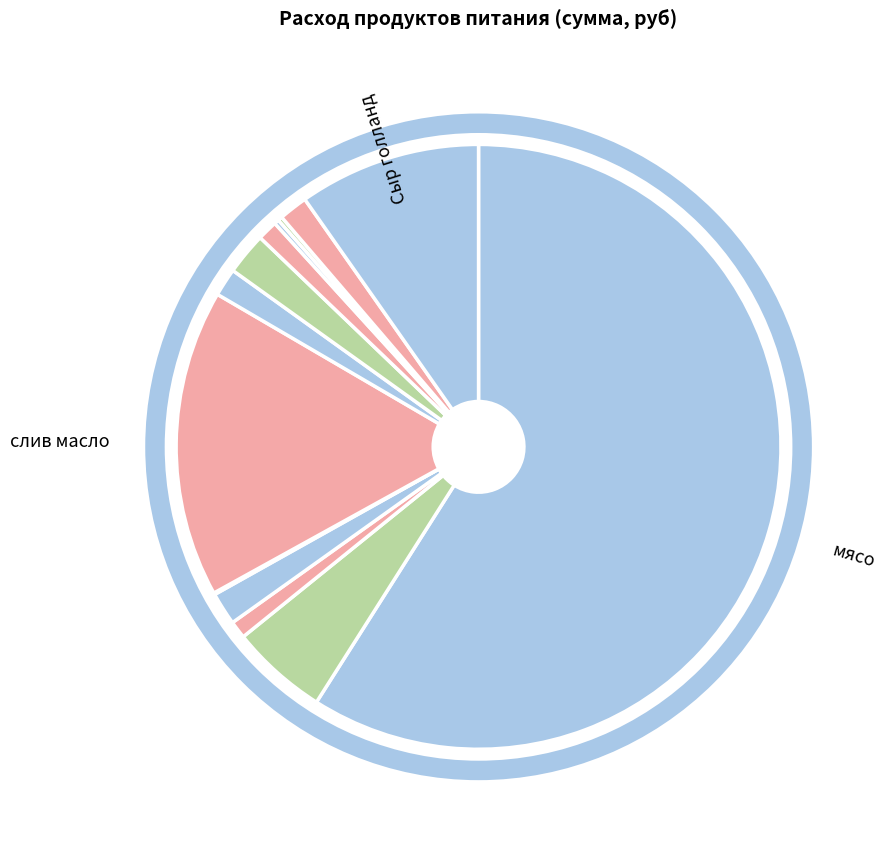

Rank the categories by value from lowest to highest.

соль, морковь, лук, чай, раст масло, молоко, томат, сахар, Перловка, хлеб 0.7гр, Сыр голланд, слив масло, мясо